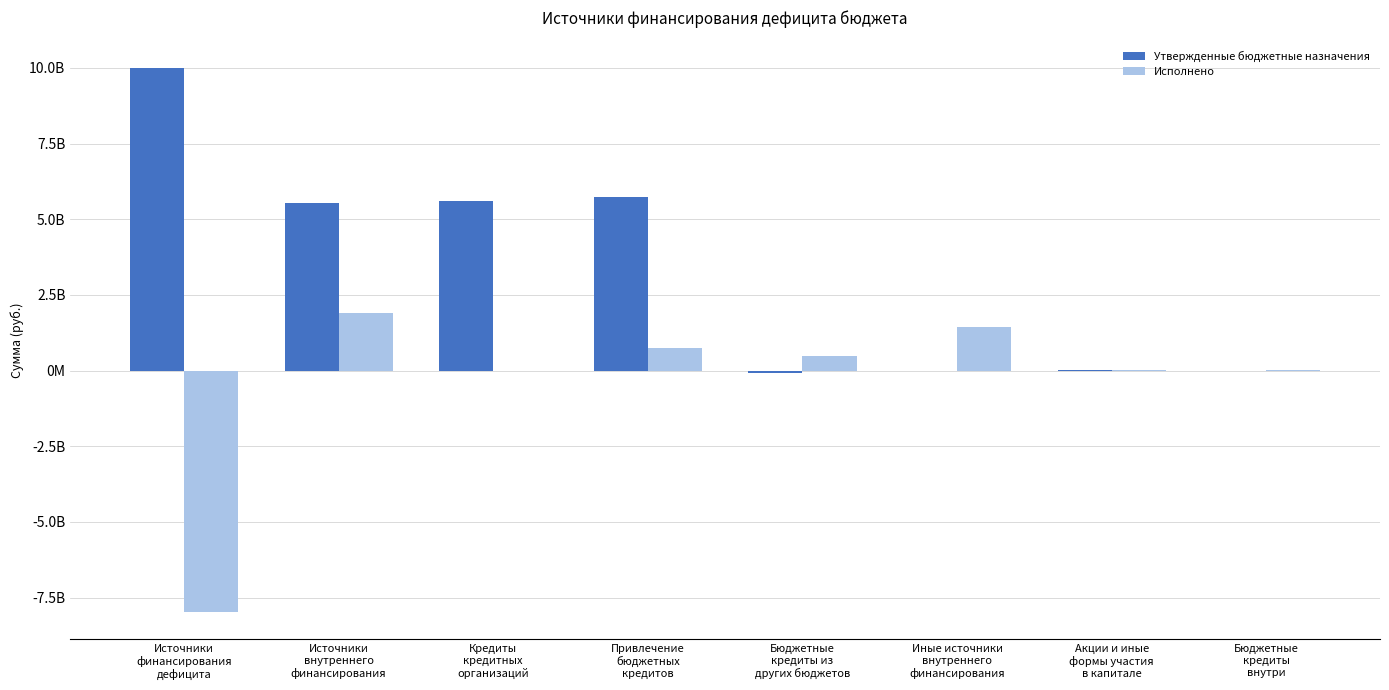

True or false: Утвержденные бюджетные назначения has a value of 2182500975.5 at Кредиты
кредитных
организаций.

False